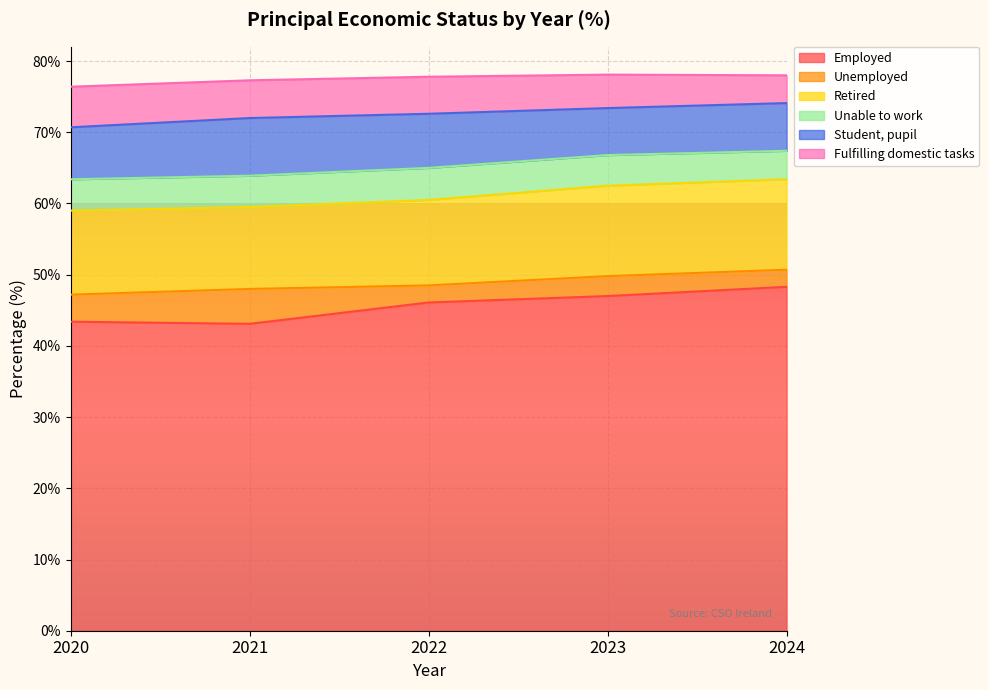

Reading right to left, list all the values displayed in this chart.

Employed: 2024=48.3	2023=47.0	2022=46.1	2021=43.1	2020=43.4
Unemployed: 2024=2.4	2023=2.8	2022=2.4	2021=4.9	2020=3.8
Retired: 2024=12.7	2023=12.7	2022=12.0	2021=11.5	2020=11.8
Unable to work: 2024=4.0	2023=4.3	2022=4.5	2021=4.4	2020=4.4
Student, pupil: 2024=6.7	2023=6.6	2022=7.6	2021=8.1	2020=7.3
Fulfilling domestic tasks: 2024=3.9	2023=4.7	2022=5.2	2021=5.3	2020=5.7